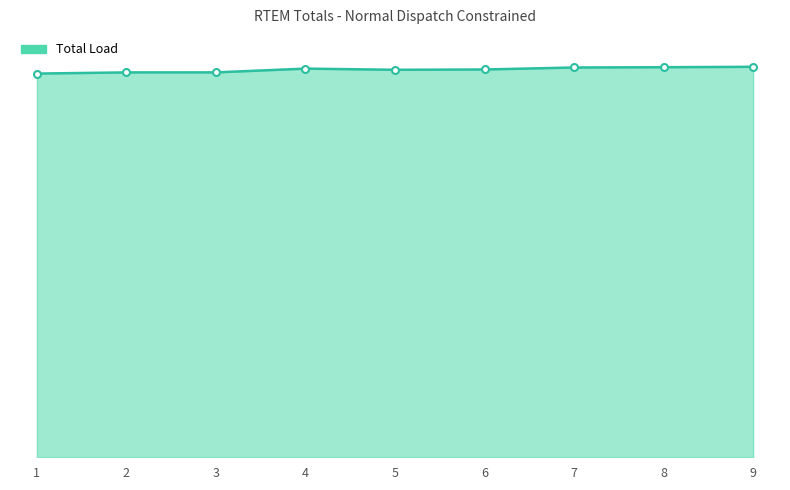

What is the ratio of the value at 2 to the value at 4?

1.0